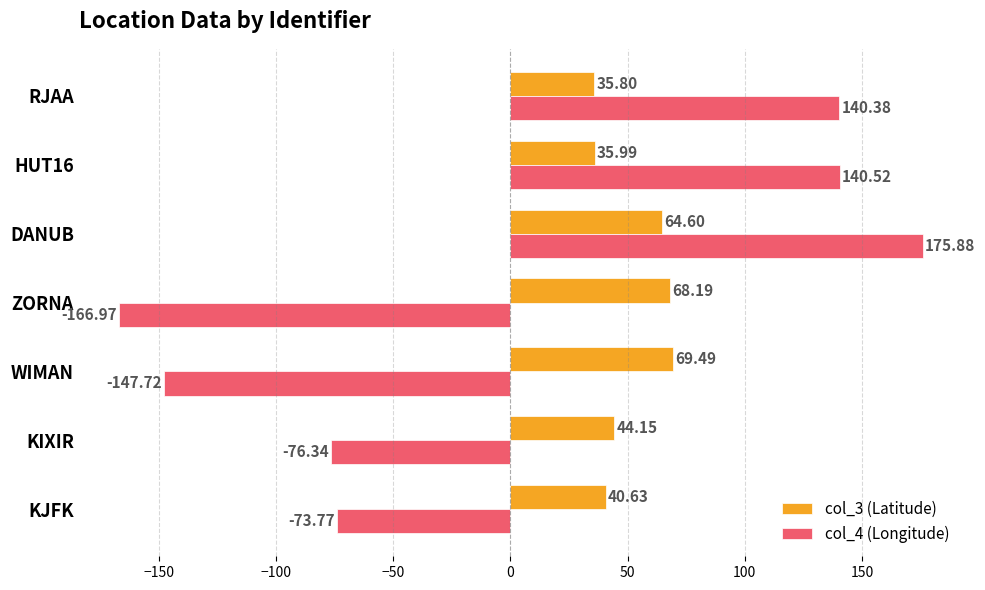

Is the value of col_3 (Latitude) at DANUB greater than the value of col_4 (Longitude) at DANUB?

No